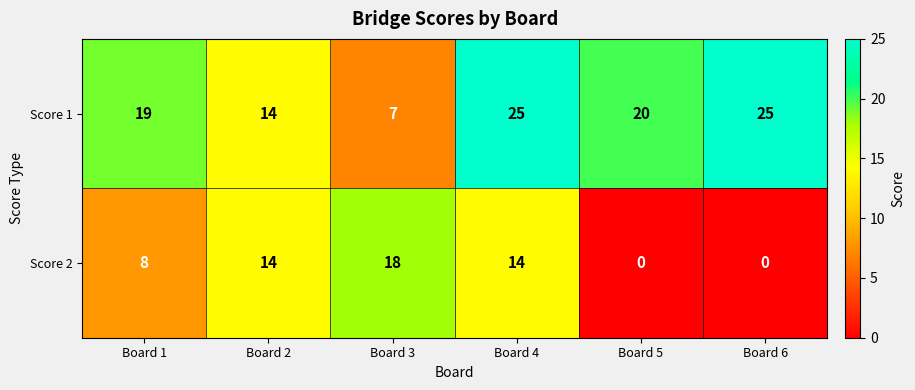

Rank the series at Board 3 from lowest to highest value.

Score 1, Score 2